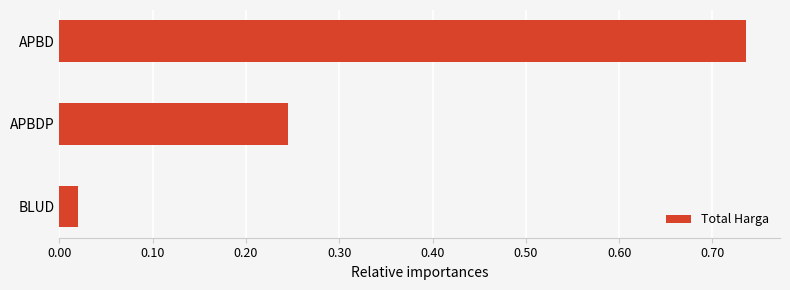

What is the average value?

0.3